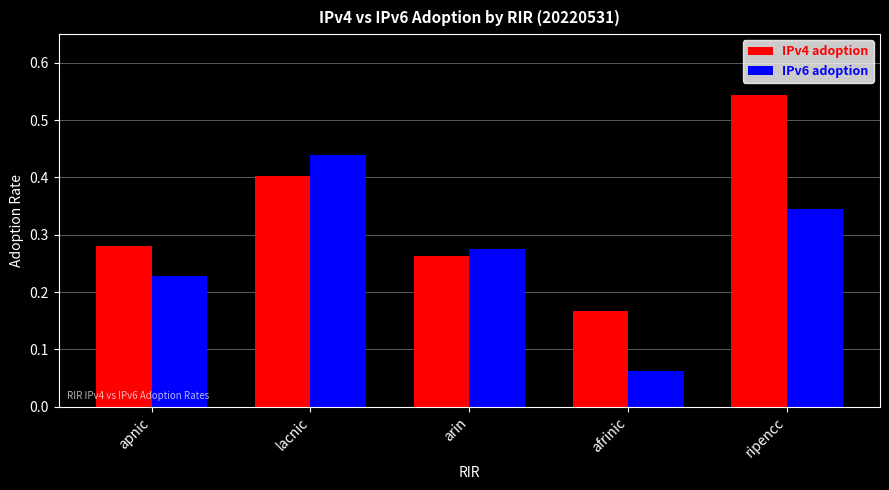

What is the label of the 4th bar from the right?

lacnic